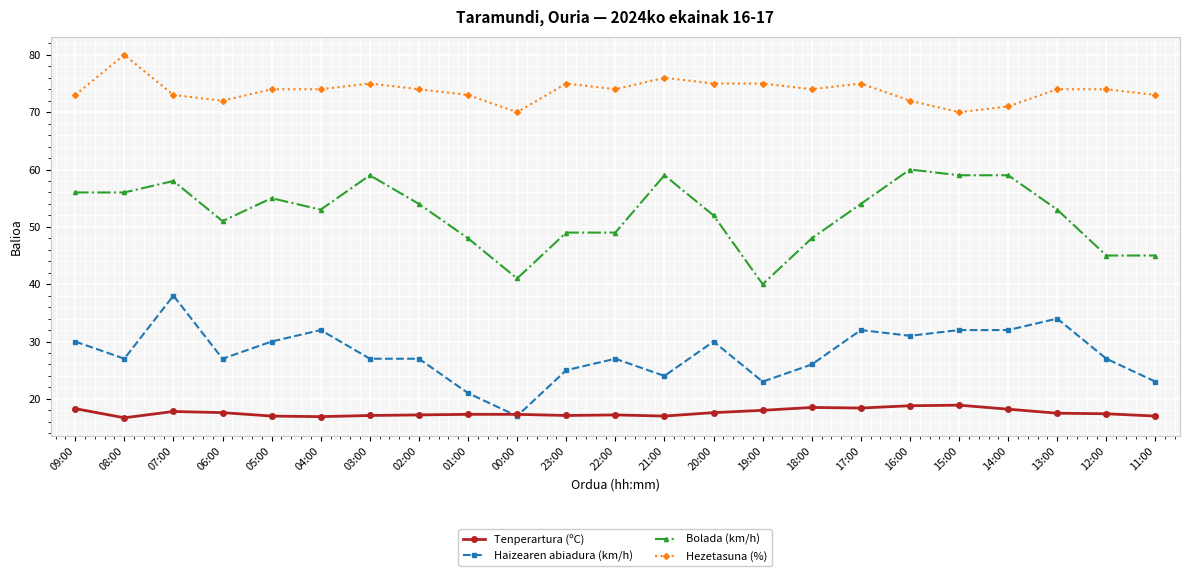

What is the spread (max minus min) of values at 09:00?

54.7